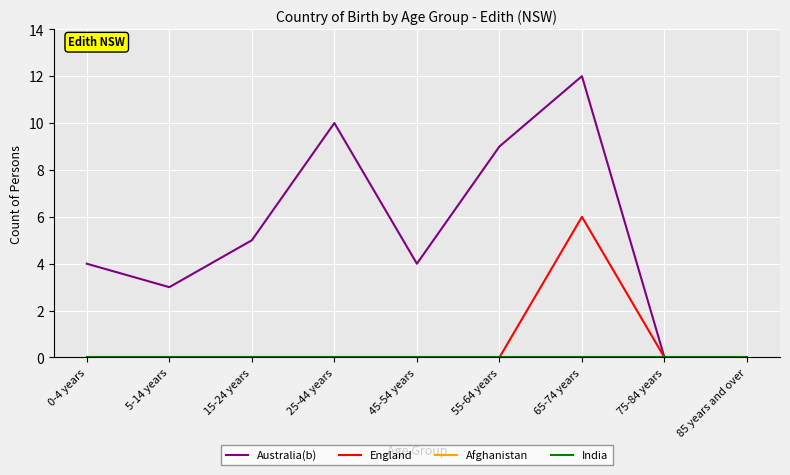

Rank the series at 45-54 years from lowest to highest value.

England, Afghanistan, India, Australia(b)